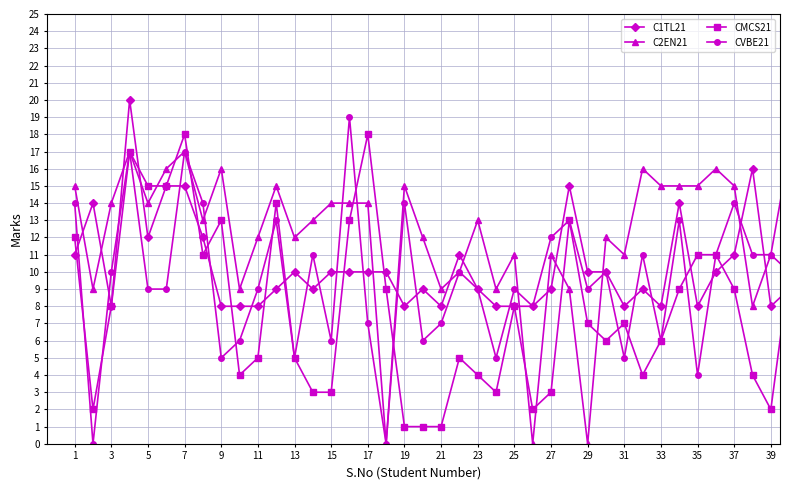

How many categories are shown in the chart?

40